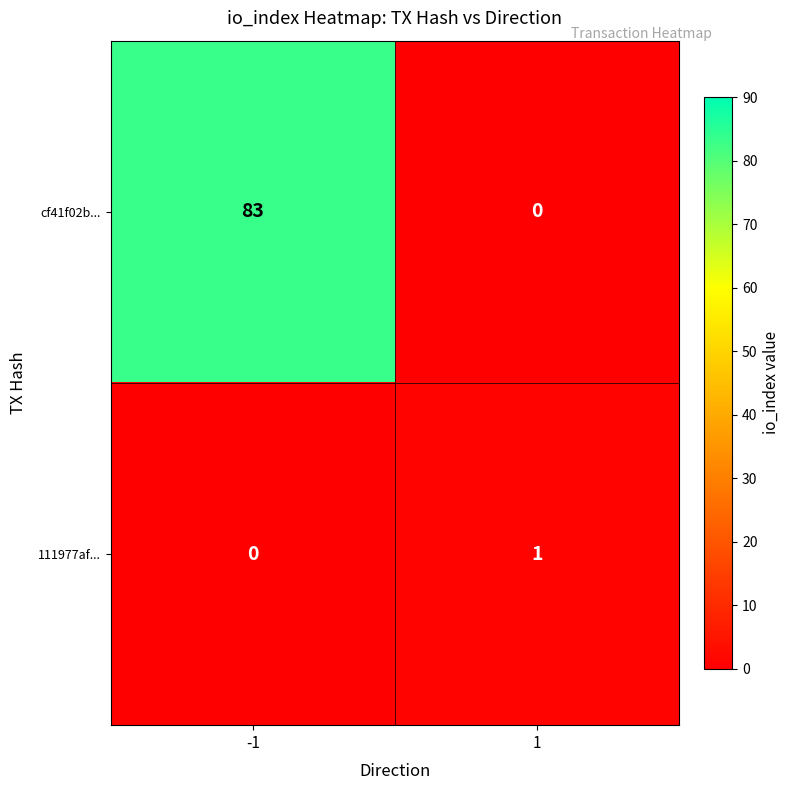

Which series changed the most between -1 and 1?

cf41f02b...